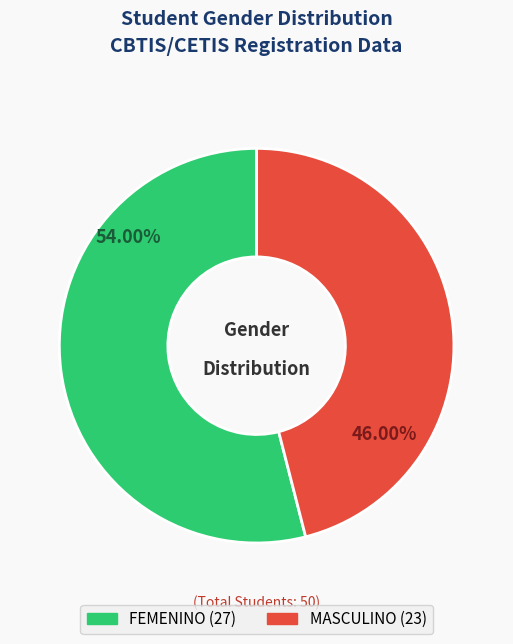

To the nearest percent, what is the combined percentage of MASCULINO and FEMENINO?

100%